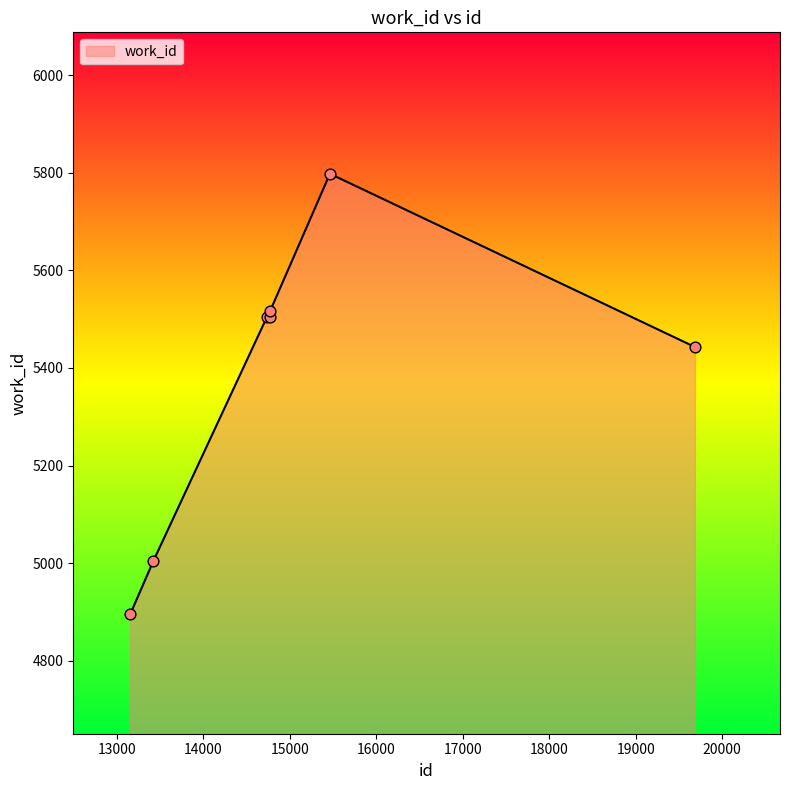

What is the maximum value shown in the chart?

5798